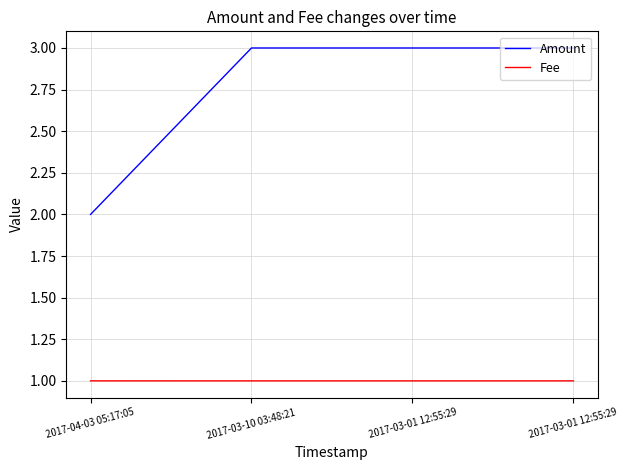

What is the spread (max minus min) of values at 2017-03-10 03:48:21?

2.0